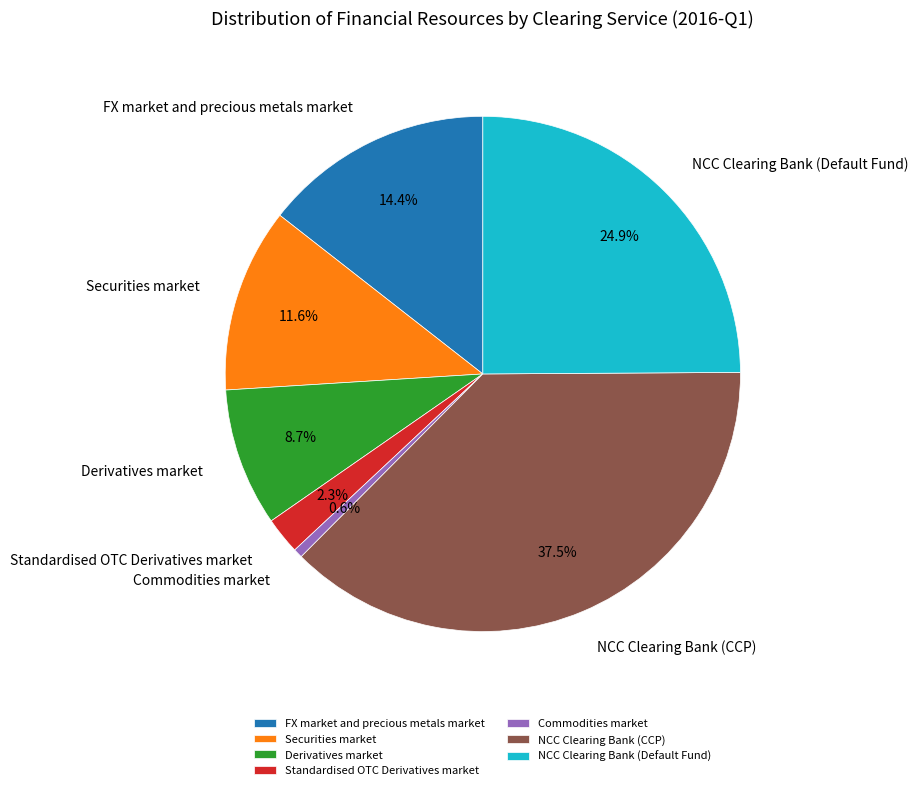

What percentage is the NCC Clearing Bank (Default Fund) slice, to the nearest percent?

25%